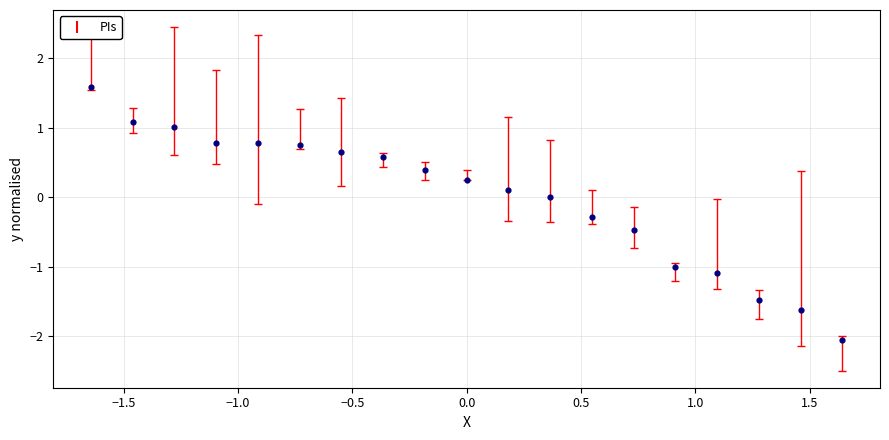

What is the range of X values (max minus min)?

3.3